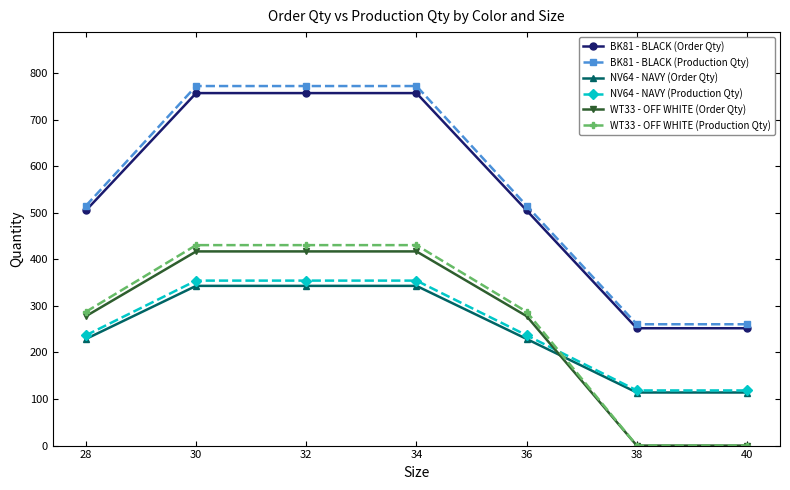

The value of BK81 - BLACK (Order Qty) at 32 is 757.0. True or false?

True